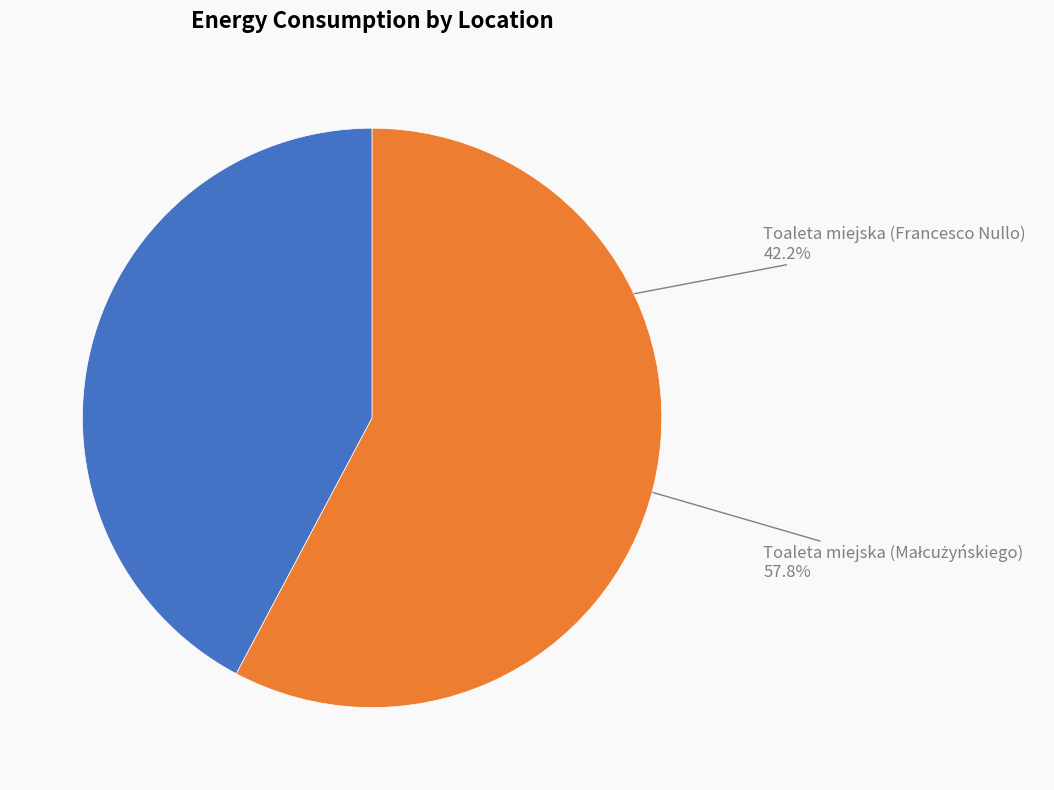

How many segments does this pie chart have?

2